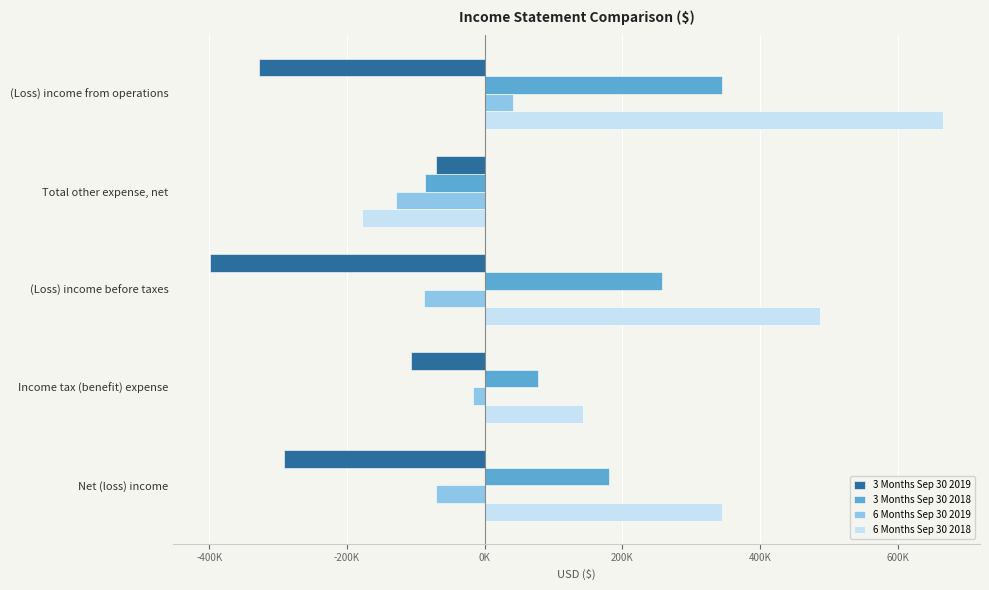

What are all the series names shown in the legend?

3 Months Sep 30 2019, 3 Months Sep 30 2018, 6 Months Sep 30 2019, 6 Months Sep 30 2018